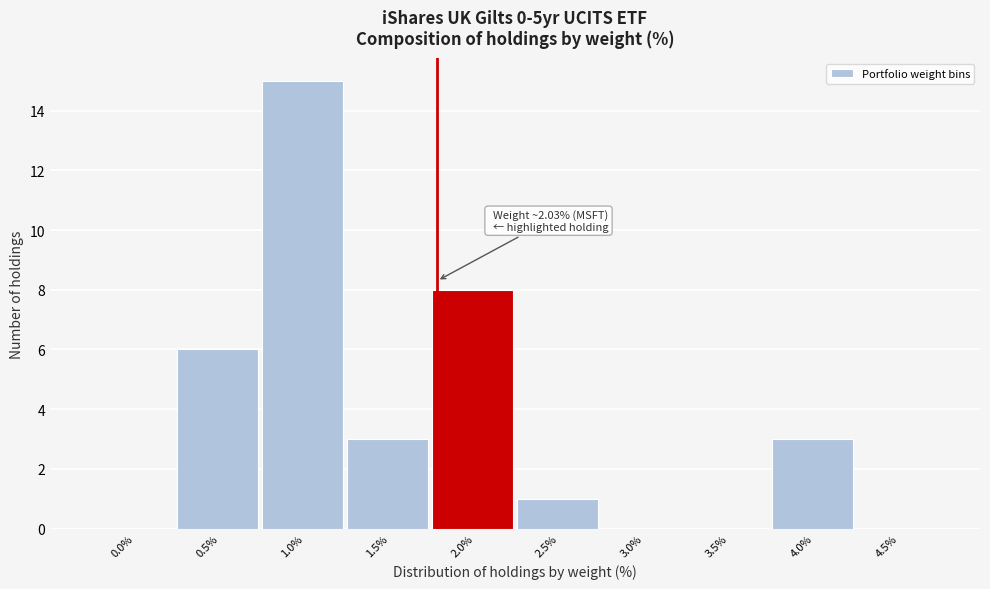

Reading right to left, transcribe all the data shown in this chart.

4.5%=0	4.0%=3	3.5%=0	3.0%=0	2.5%=1	2.0%=8	1.5%=3	1.0%=15	0.5%=6	0.0%=0